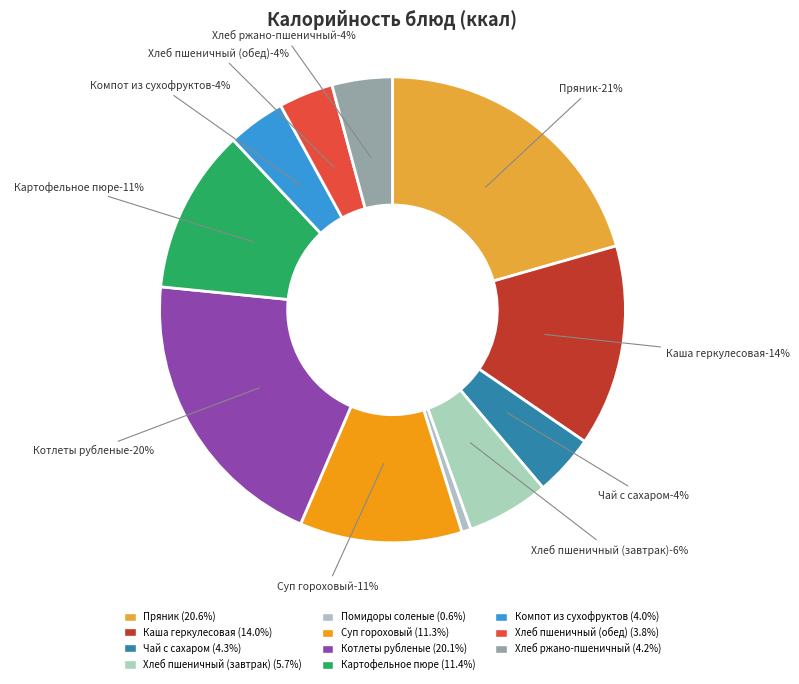

How many slices are in this pie chart?

11